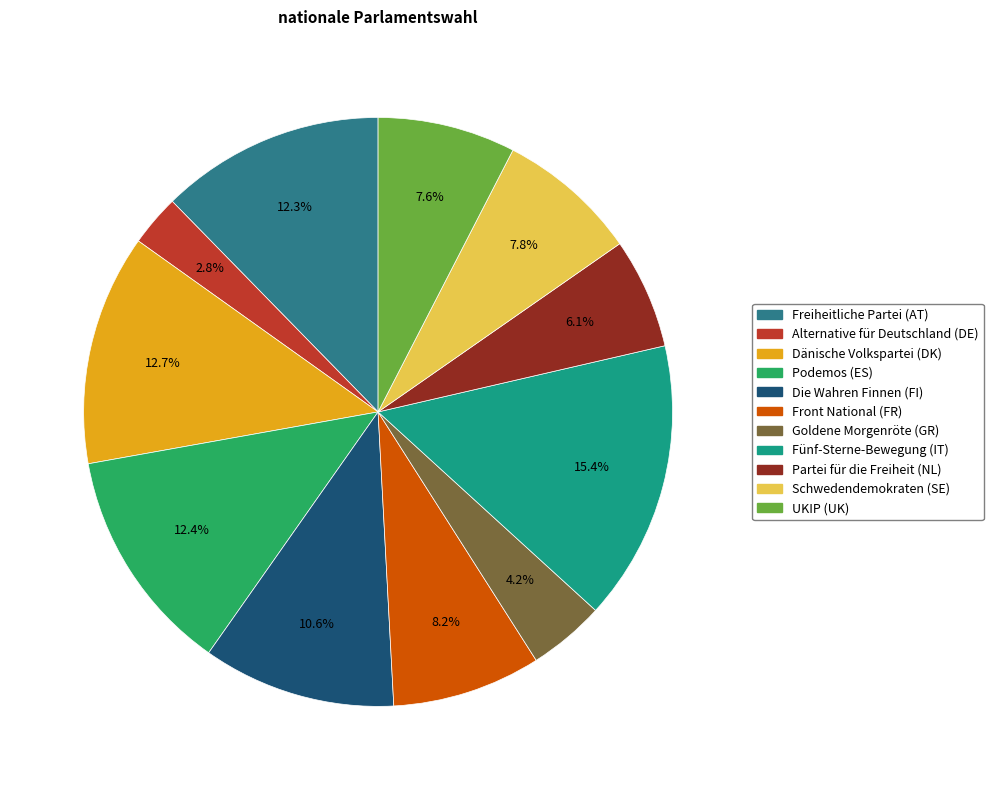

Approximately how many times larger is the value at Podemos (ES) compared to Die Wahren Finnen (FI)?

1.2